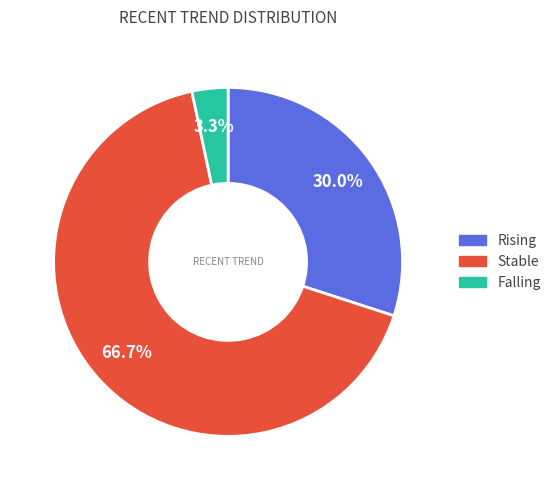

Does any single category account for the majority?

Yes